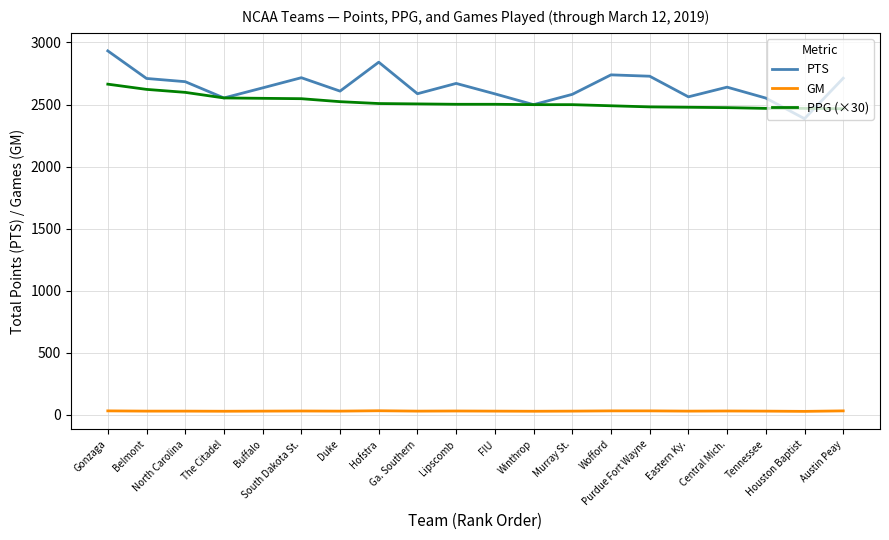

True or false: GM and PTS intersect in this chart.

False